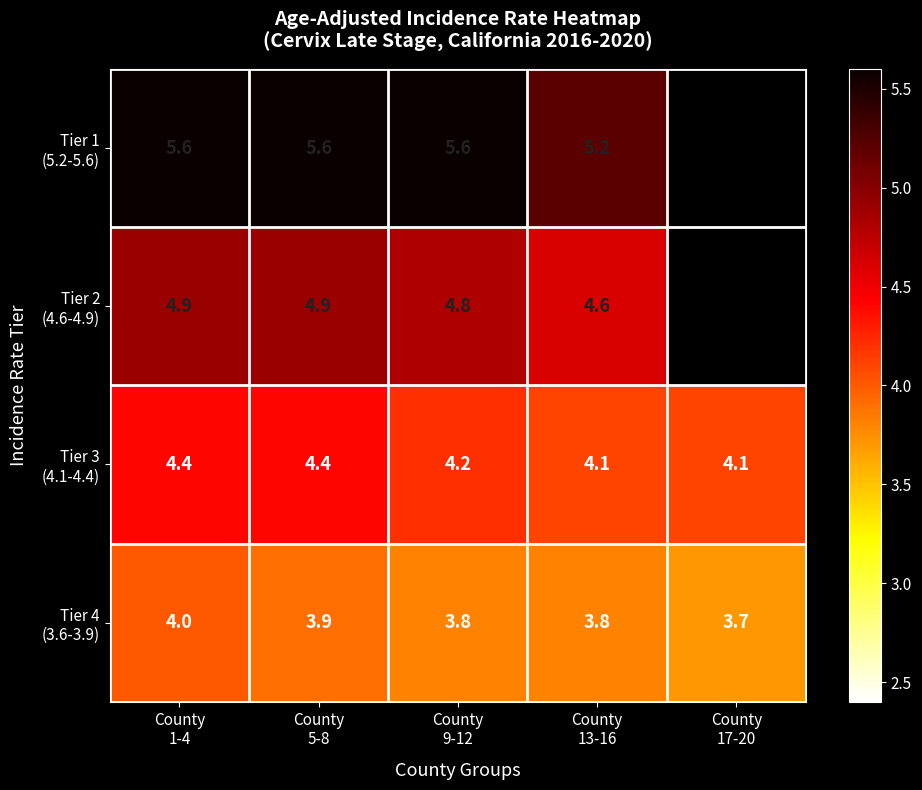

Is it true that Tier 3 (4.1-4.4) equals 1.9 at County 5-8?

False